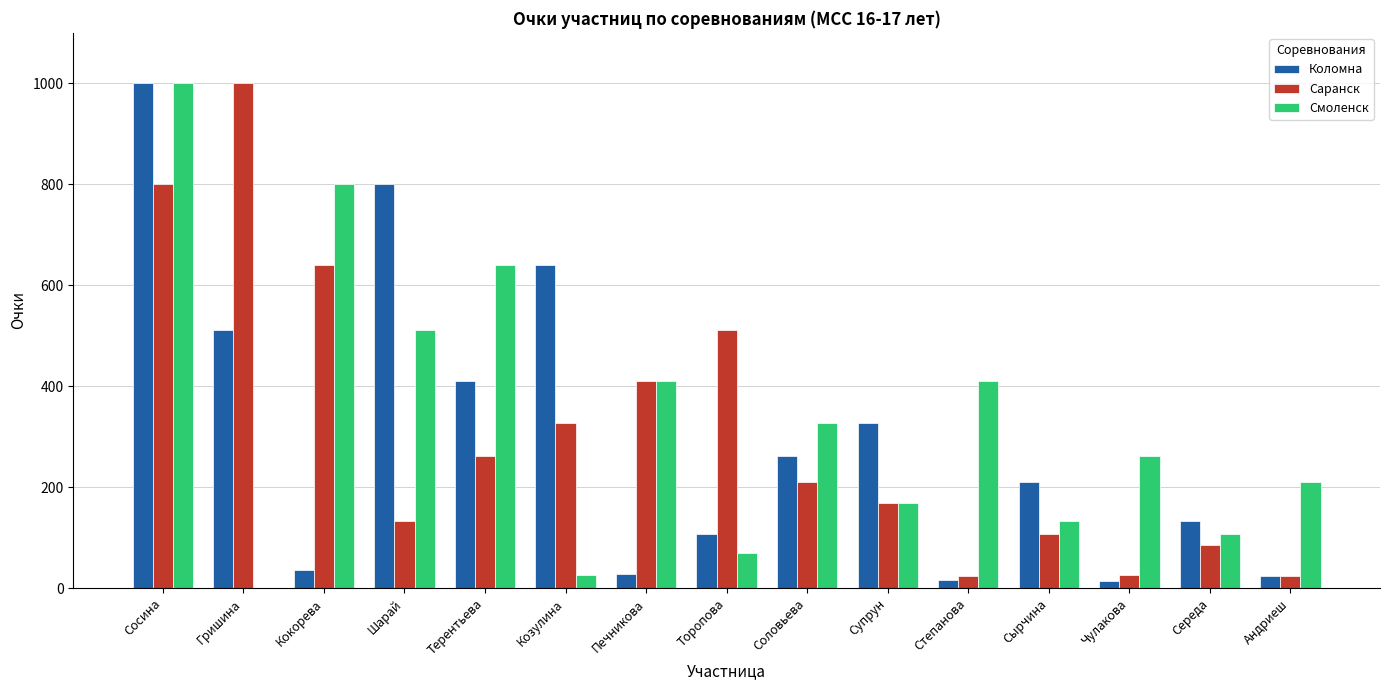

At which label does Саранск reach its peak?

Гришина